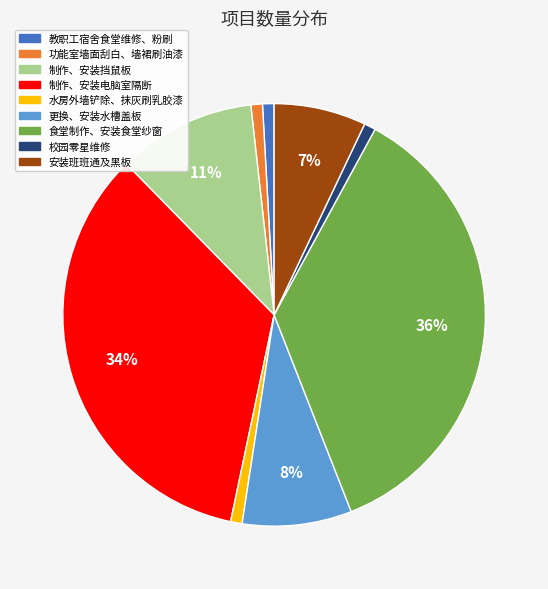

Count the number of slices in the pie.

9